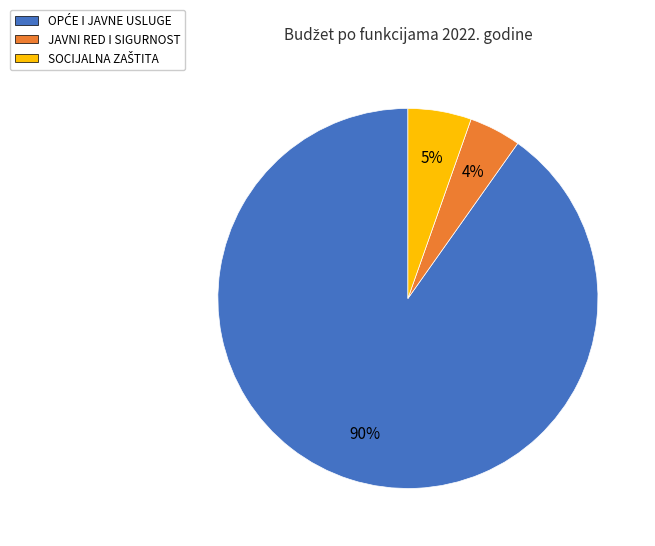

To the nearest percent, what is the average slice percentage?

33%